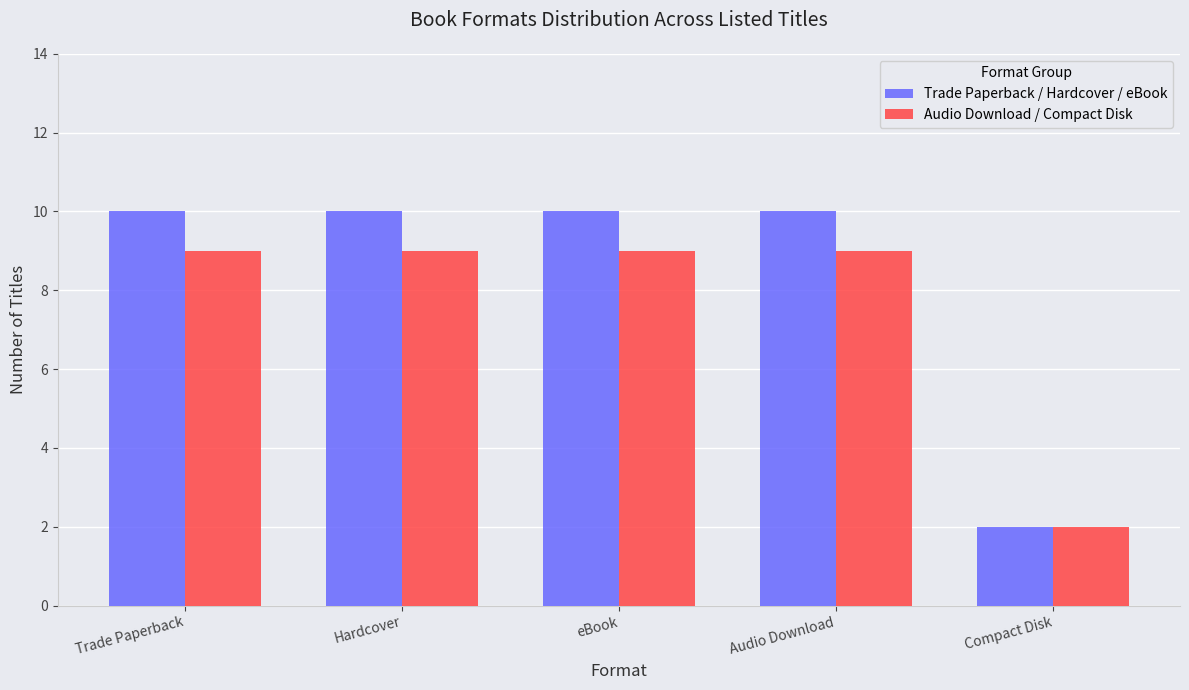

What value does the Trade Paperback / Hardcover / eBook series have at Trade Paperback?

10